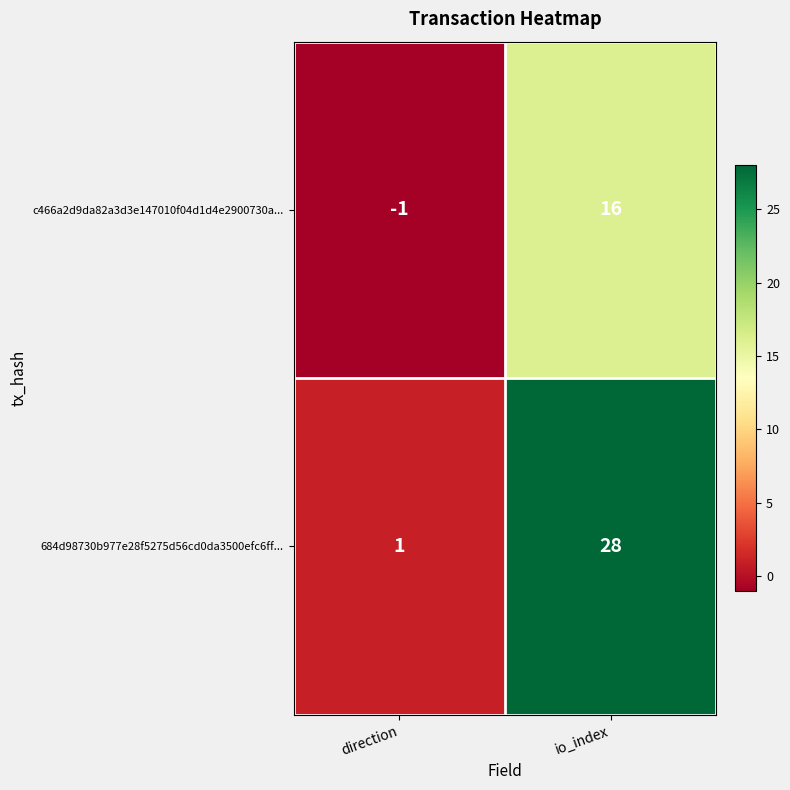

What is the maximum value shown in the chart?

28